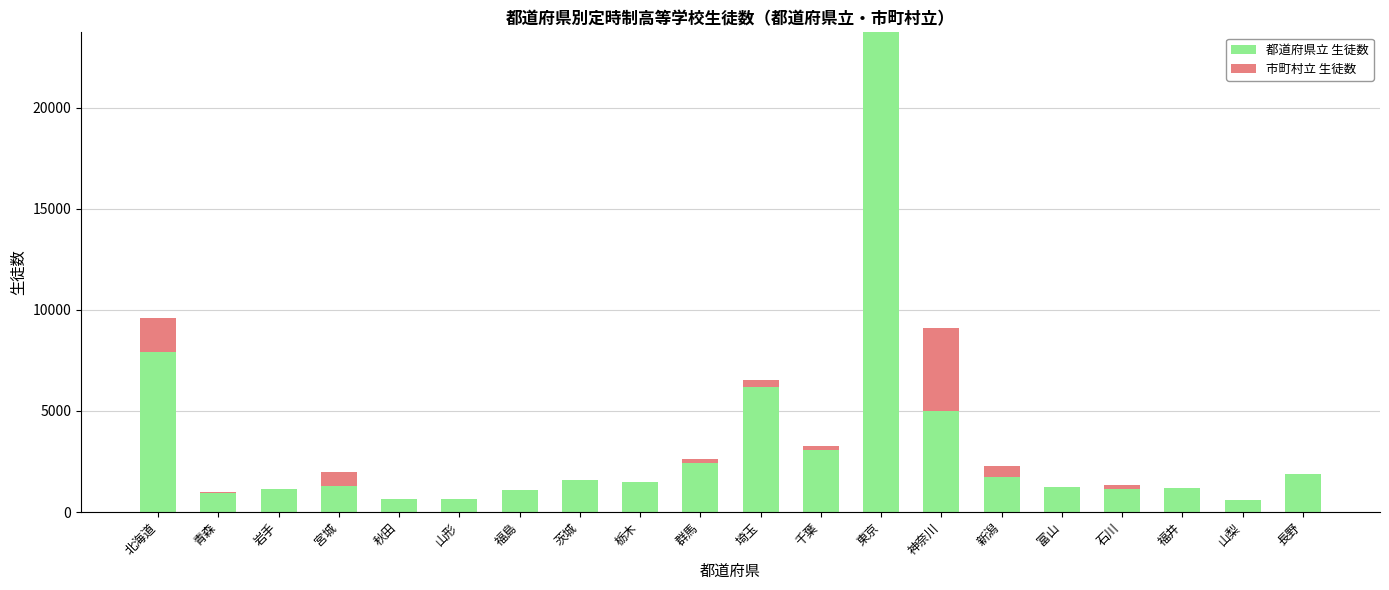

At which label does 都道府県立 生徒数 reach its peak?

東京